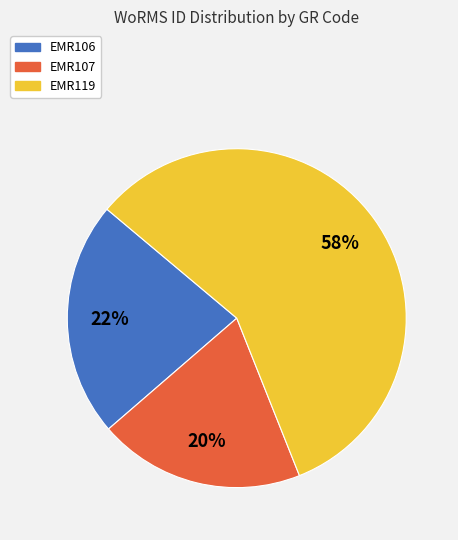

The EMR107 slice represents 27% of the pie. True or false?

False